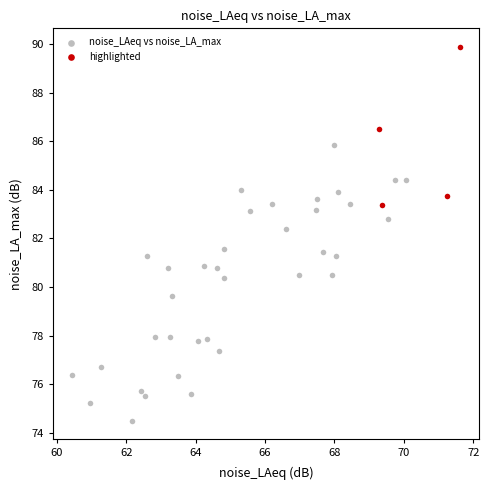

Which series contains the highest Y value?

highlighted